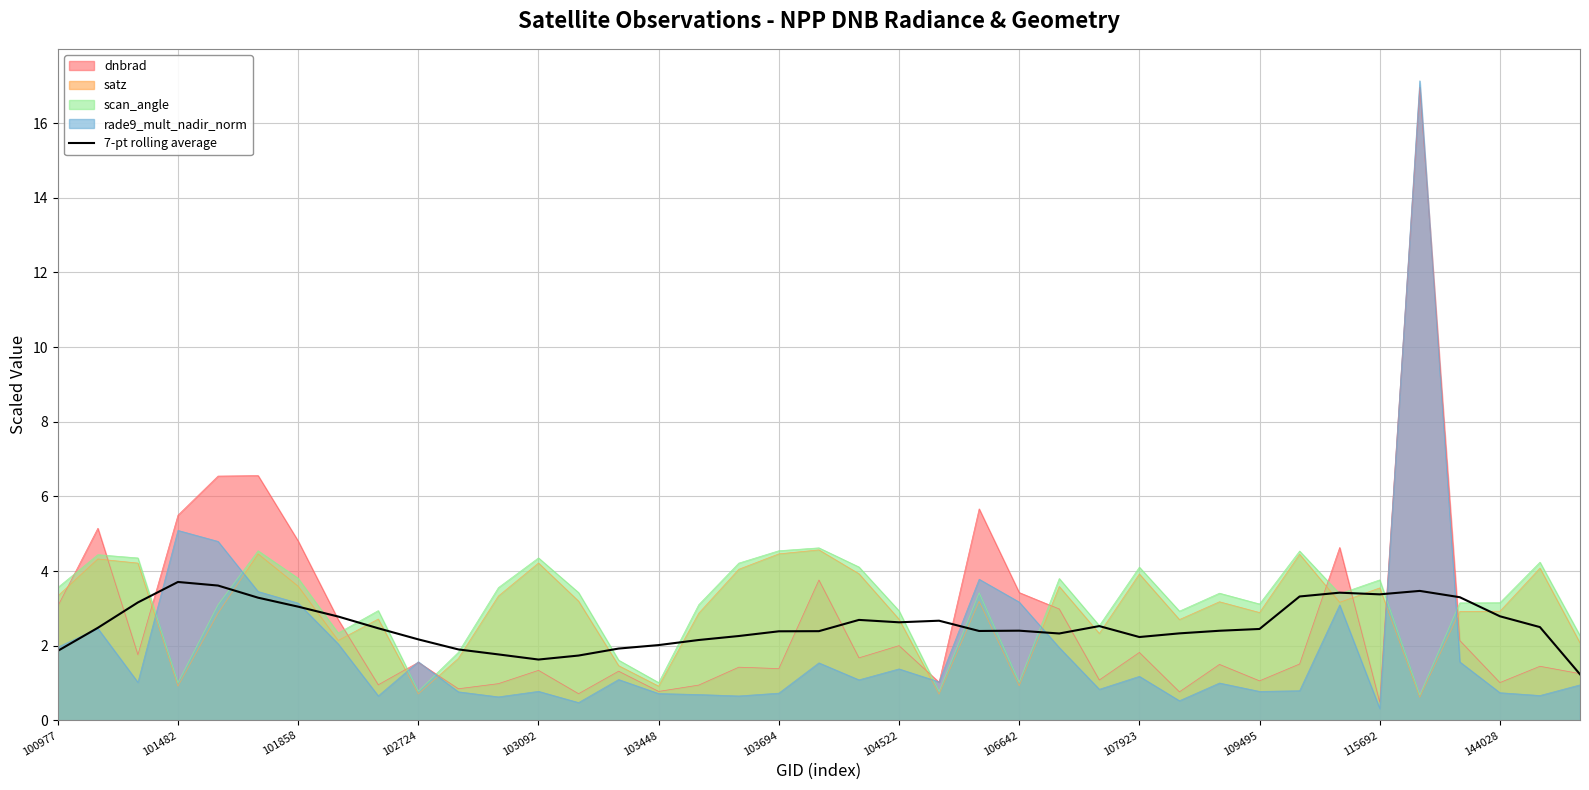

What is the spread (max minus min) of values at 109495?

2.3